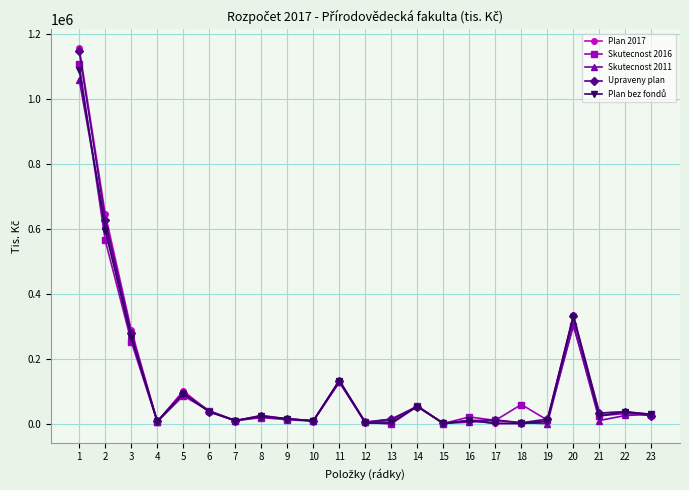

How many values in the Upraveny plan series are below 24096?

11